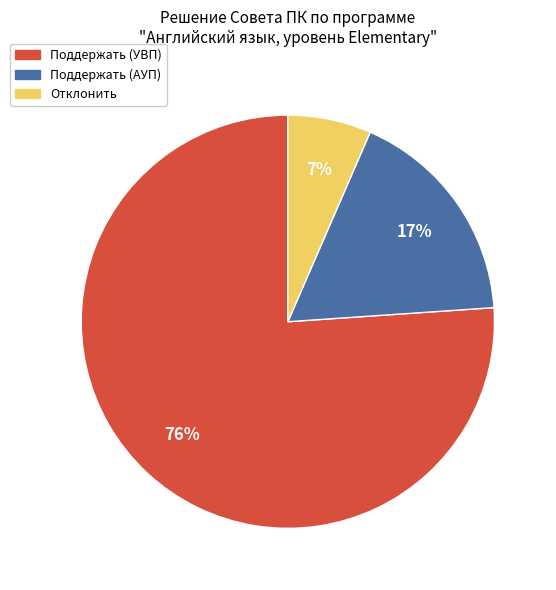

What is the ratio of the value at Отклонить to the value at Поддержать (АУП)?

0.4